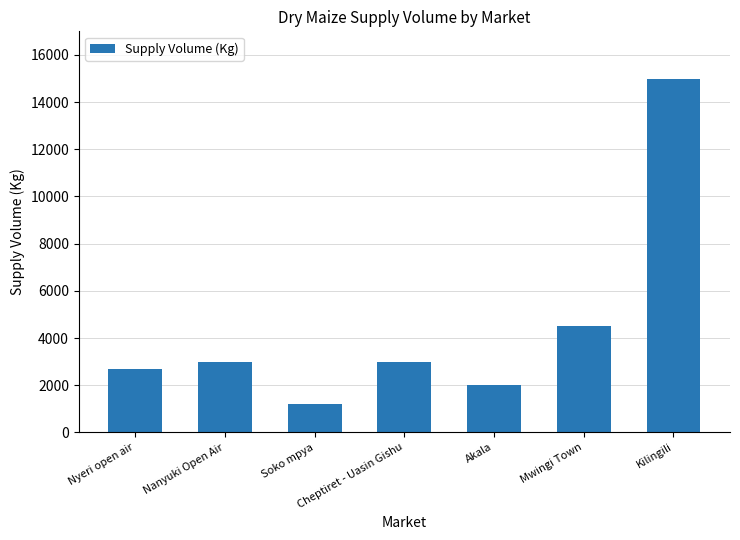

Between Soko mpya and Cheptiret - Uasin Gishu, which is larger?

Cheptiret - Uasin Gishu